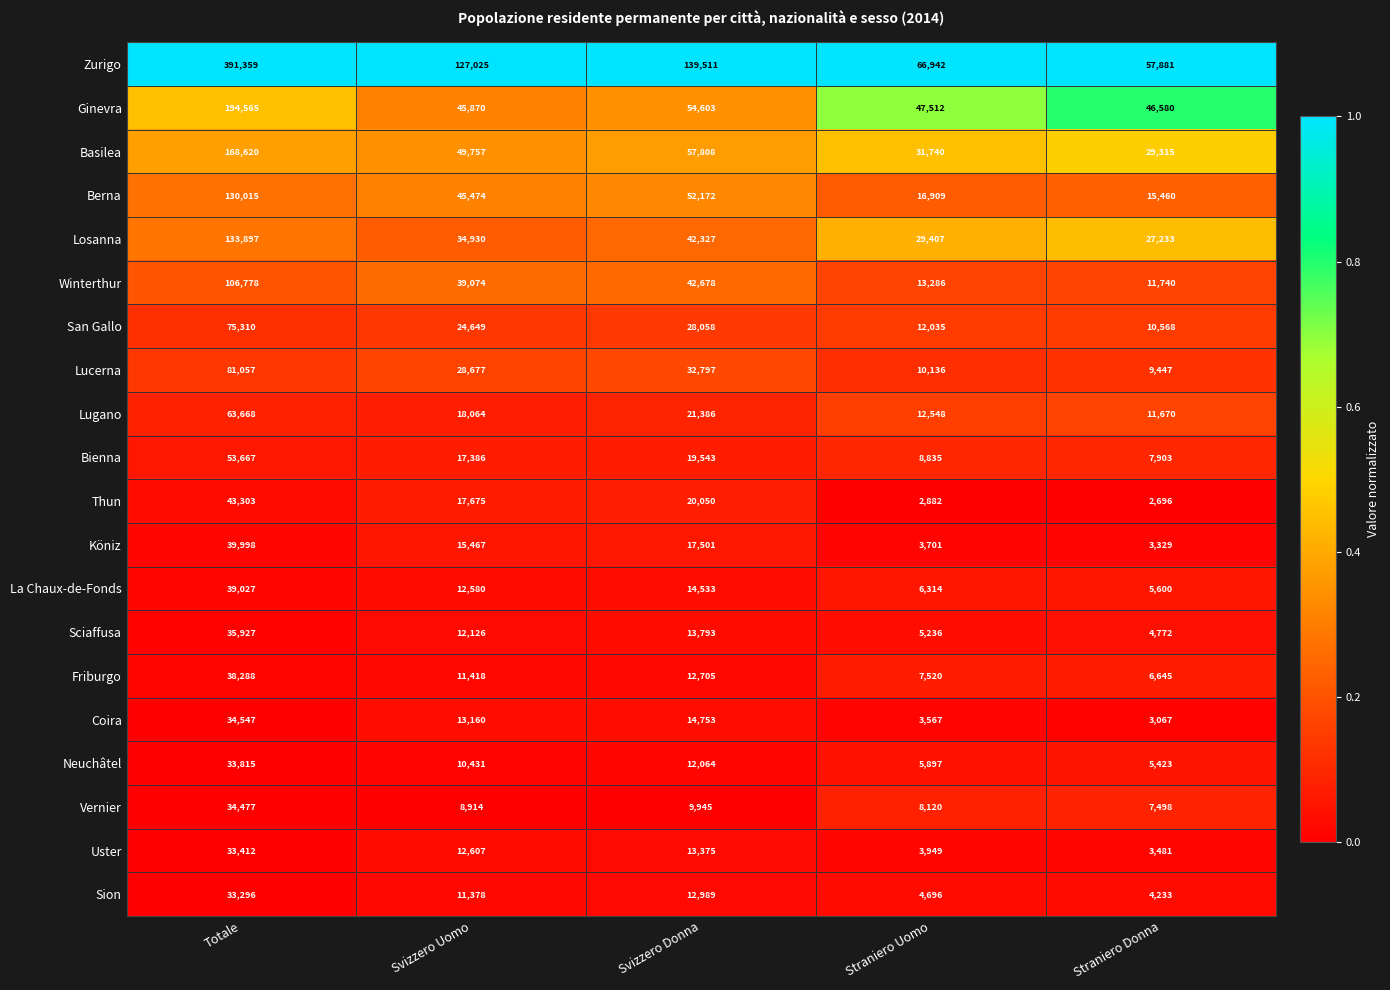

What is the difference between the maximum and minimum values in the Köniz series?

36669